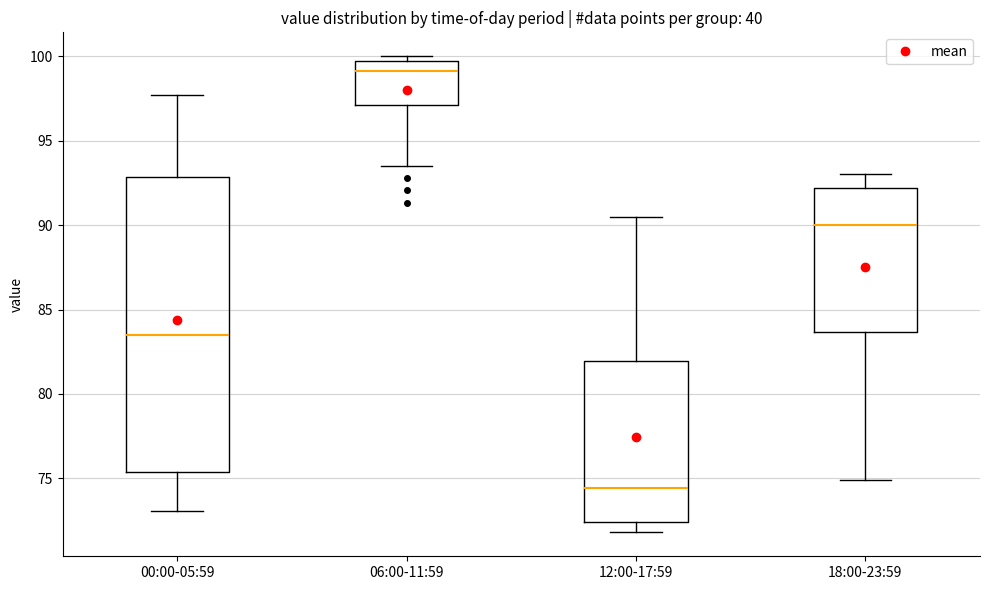

Reading left to right, read every box against the y-axis: the position of its median line, the range the box covers, and the ends of its whiskers. The values are not printed on the chart, so give them approximately, as read against the axis.

00:00-05:59: median 83.5, box 75.5 to 93.0, whiskers 73.0 to 97.5
06:00-11:59: median 99.0, box 97.0 to 99.5, whiskers 93.5 to 100.0
12:00-17:59: median 74.5, box 72.5 to 82.0, whiskers 72.0 to 90.5
18:00-23:59: median 90.0, box 83.5 to 92.0, whiskers 75.0 to 93.0